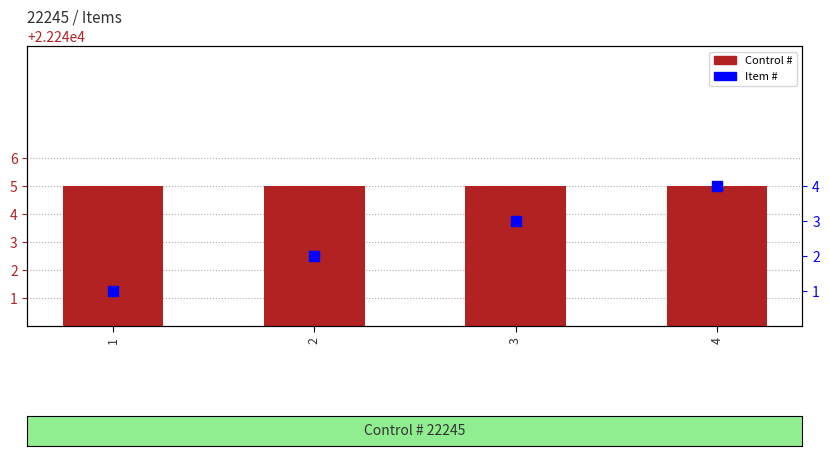

Which series has the widest spread of Y values?

Item #